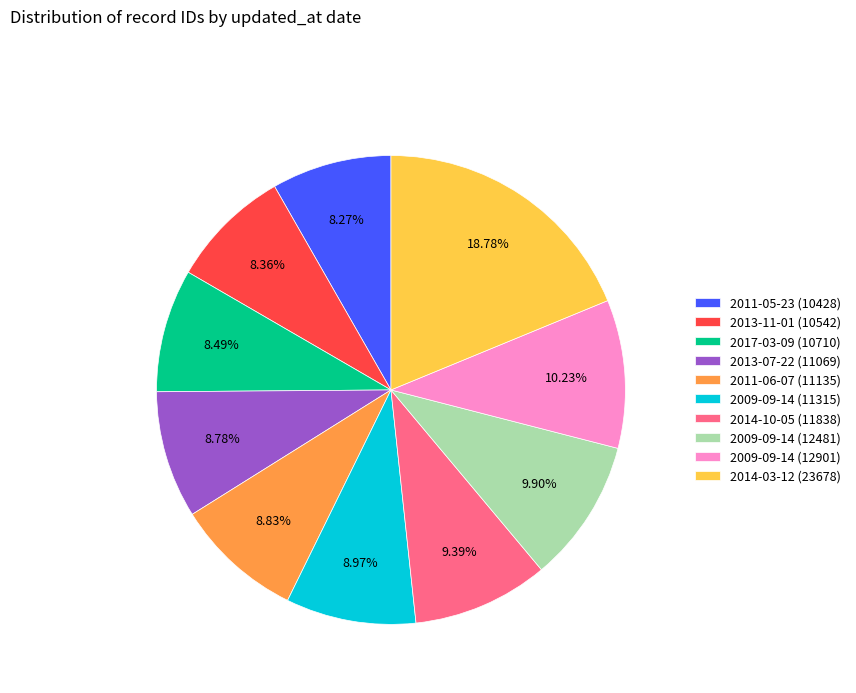

Is there any slice that represents more than half of the pie?

No